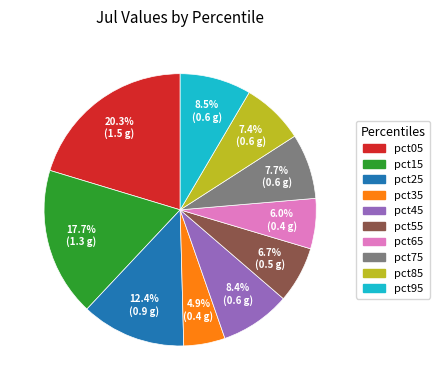

What is the largest slice in the pie chart?

pct05